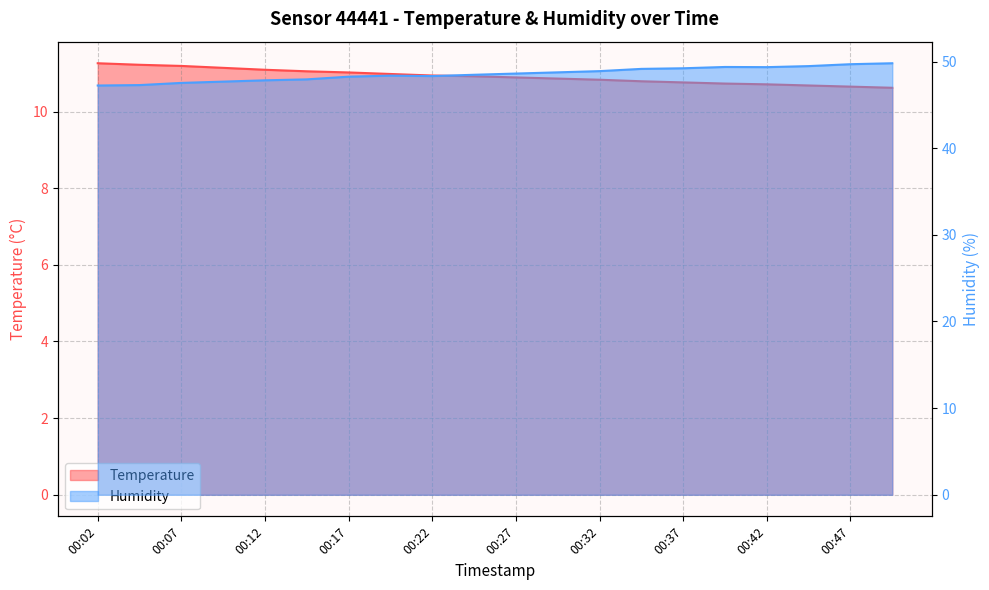

What is the total value across all series at 00:24?

59.4